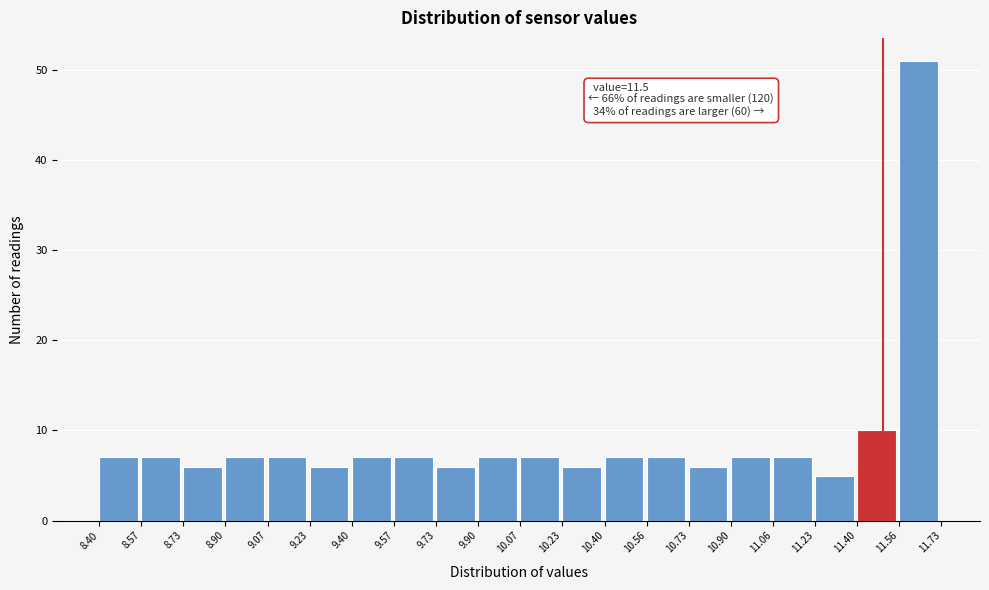

Over which range of the x-axis is the bar tallest?

11.56 to 11.73